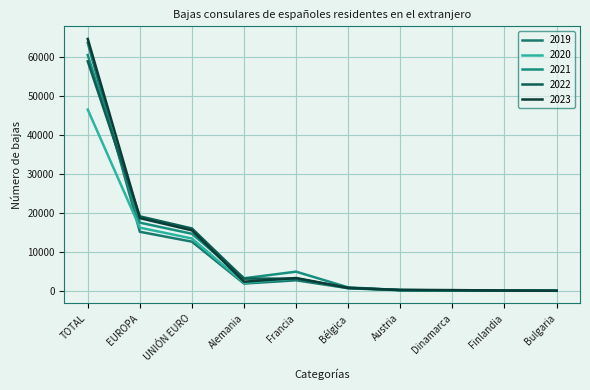

What is the label of the 8th point from the left?

Dinamarca